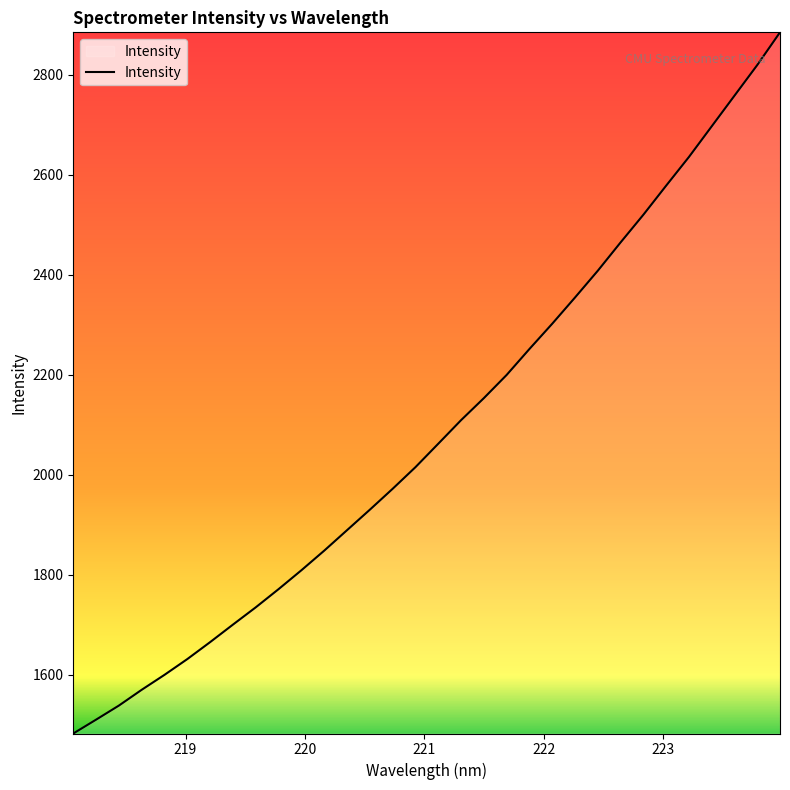

How many values exceed 2061?

16